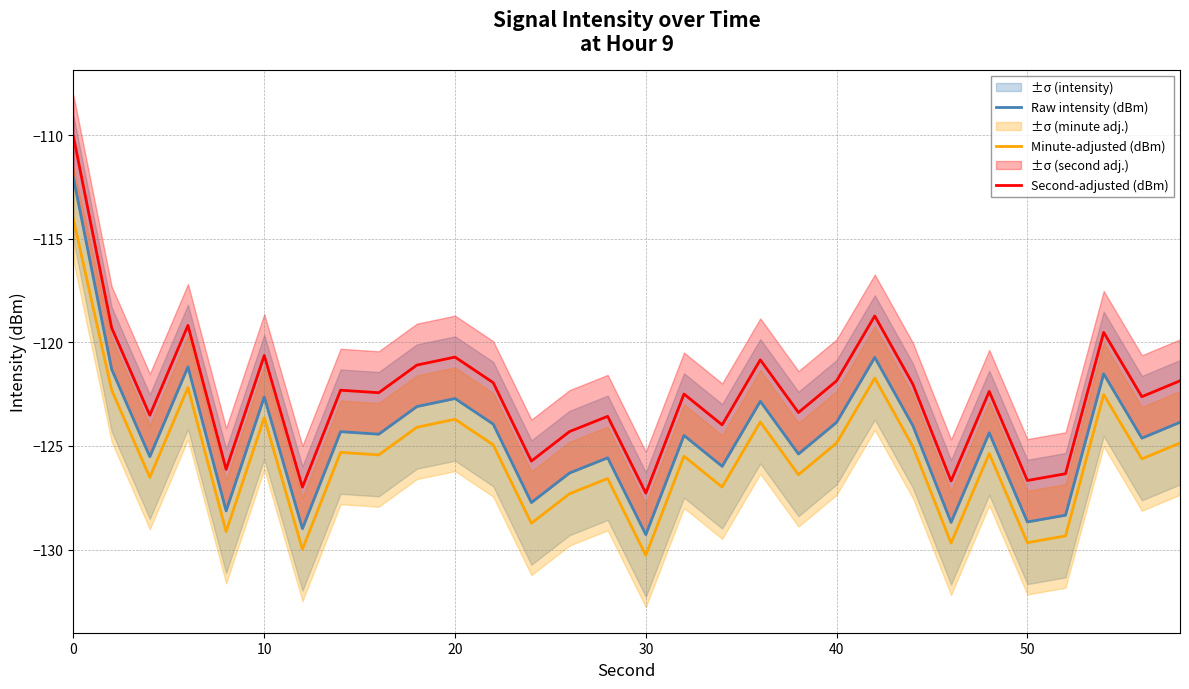

What is the difference between the second highest and minimum values in the Second-adjusted (dBm) series?

8.5